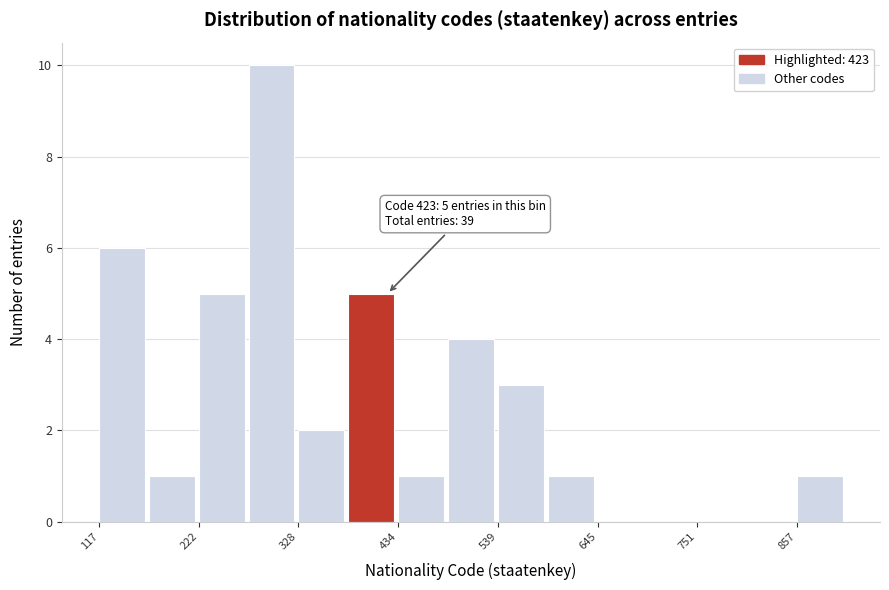

Around what value on the x-axis is the tallest bar? Give the approximate position of its centre, as read against the axis.

300